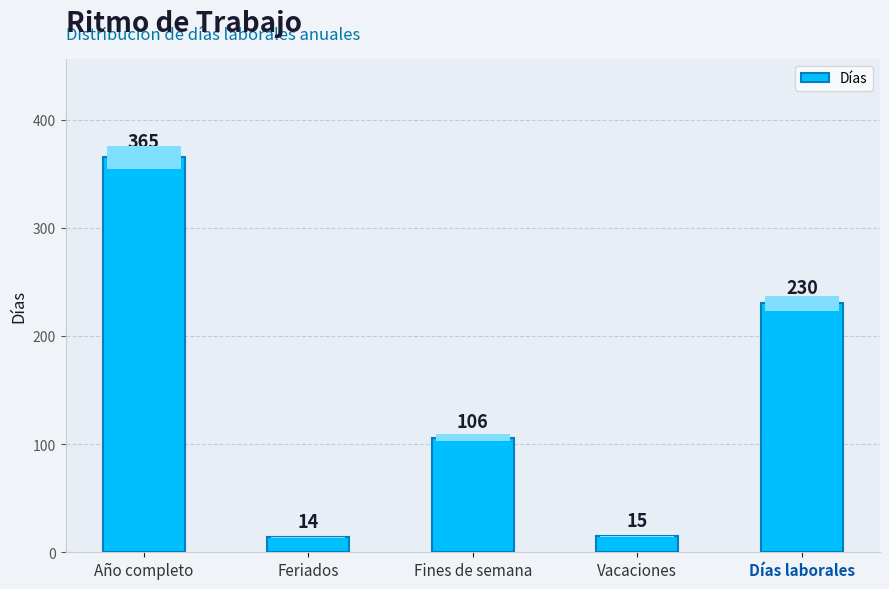

How many values are below 106?

2